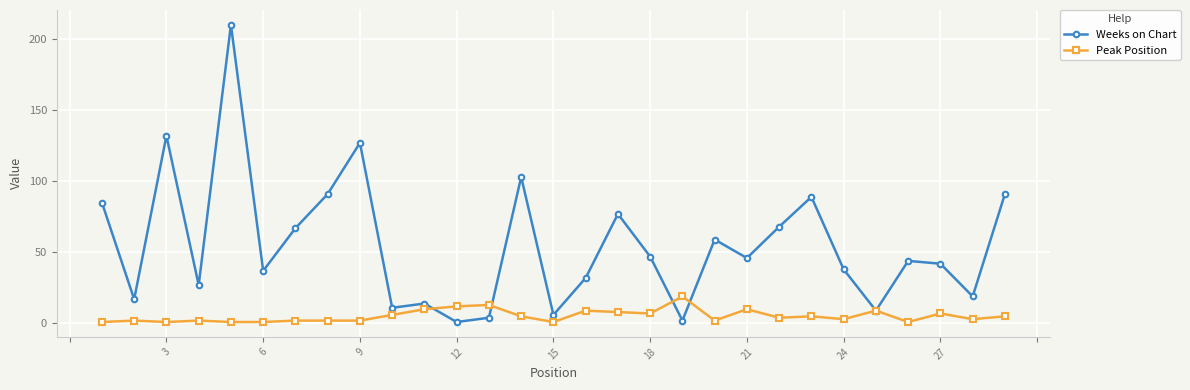

Rank the series by their average value, from lowest to highest.

Peak Position, Weeks on Chart